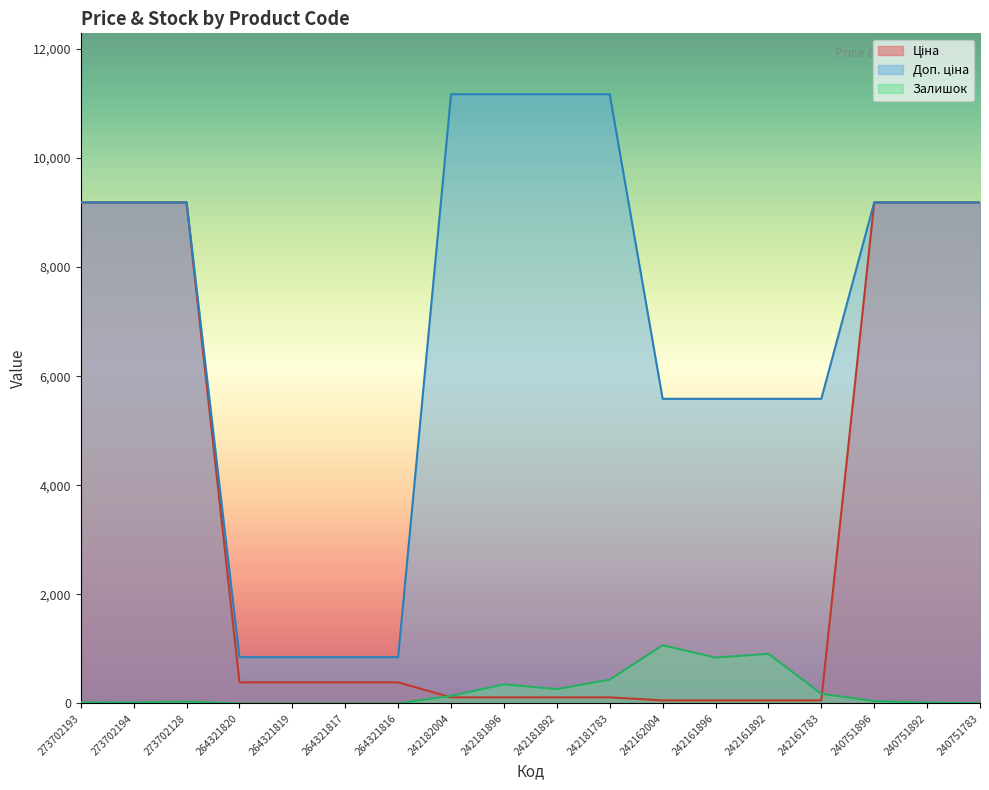

What is the difference between the highest and lowest values at 240751783?

9181.9